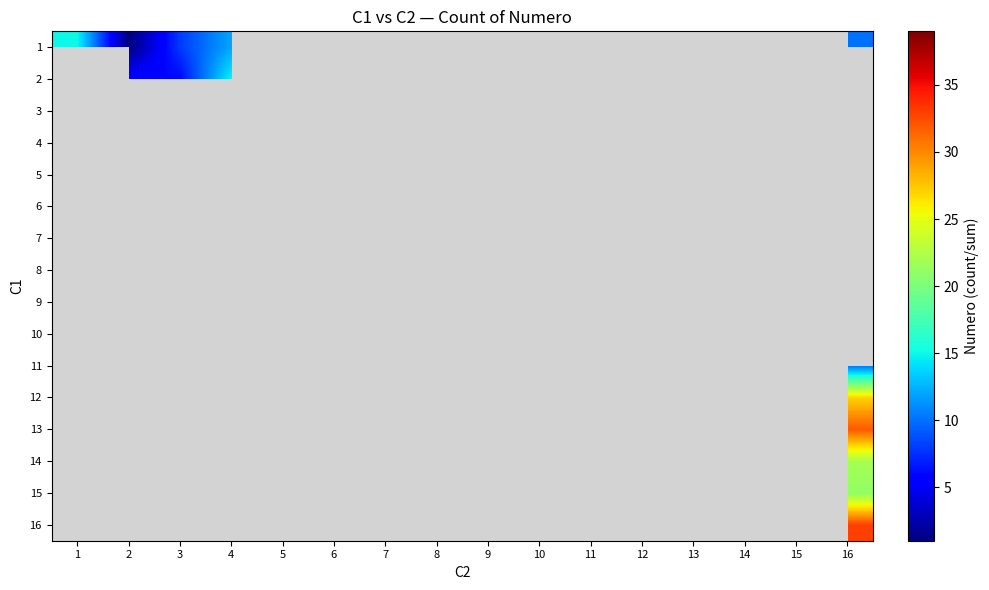

Between 3 and 5, which is larger?

5